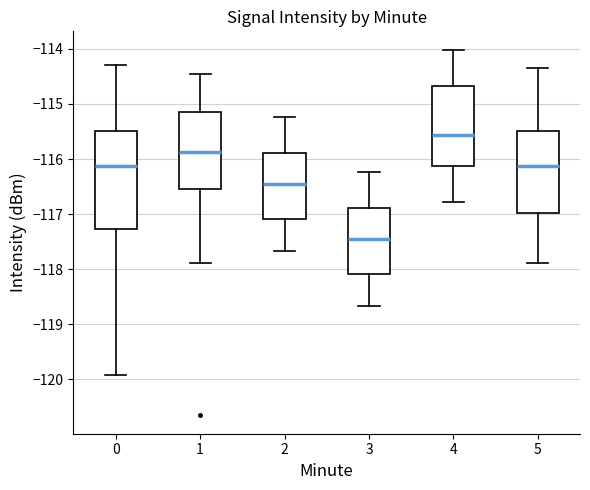

Reading left to right, read every box against the y-axis: the position of its median line, the range the box covers, and the ends of its whiskers. The values are not printed on the chart, so give them approximately, as read against the axis.

0: median -116.1, box -117.3 to -115.5, whiskers -119.9 to -114.3
1: median -115.9, box -116.5 to -115.2, whiskers -117.9 to -114.5
2: median -116.5, box -117.1 to -115.9, whiskers -117.7 to -115.2
3: median -117.5, box -118.1 to -116.9, whiskers -118.7 to -116.2
4: median -115.6, box -116.1 to -114.7, whiskers -116.8 to -114.0
5: median -116.1, box -117.0 to -115.5, whiskers -117.9 to -114.3